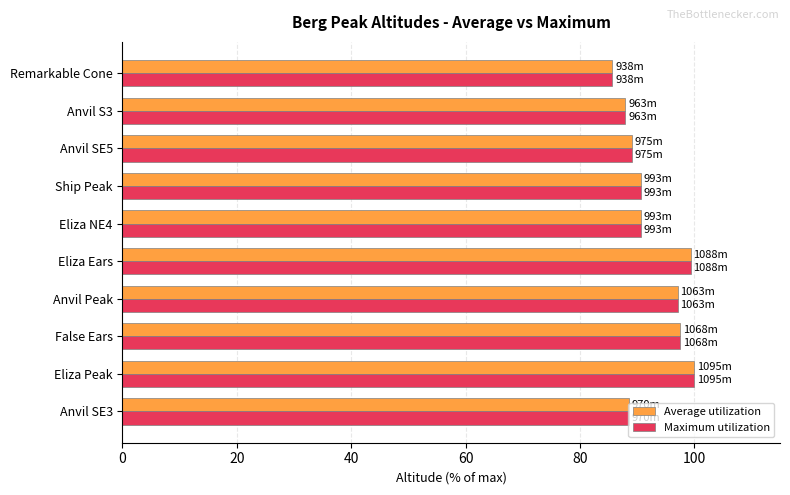

The value of Average utilization at Anvil SE3 is 60.0. True or false?

False